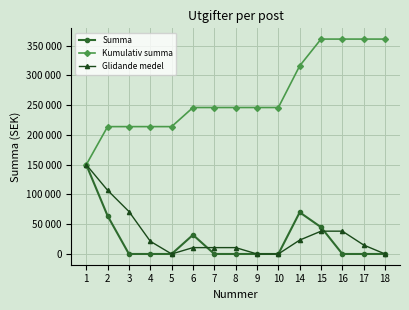

At 17, list the series in order from smallest to largest.

Summa, Glidande medel, Kumulativ summa